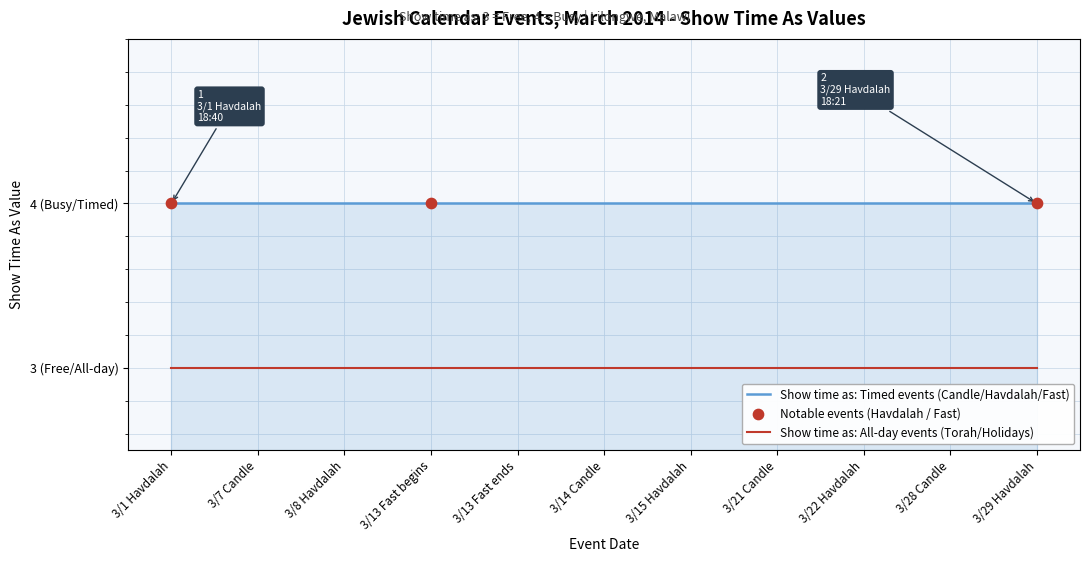

Is the value of Show time as (Candle lighting / Havdalah) at 7 greater than the value of Show time as (All day events) at 5?

Yes